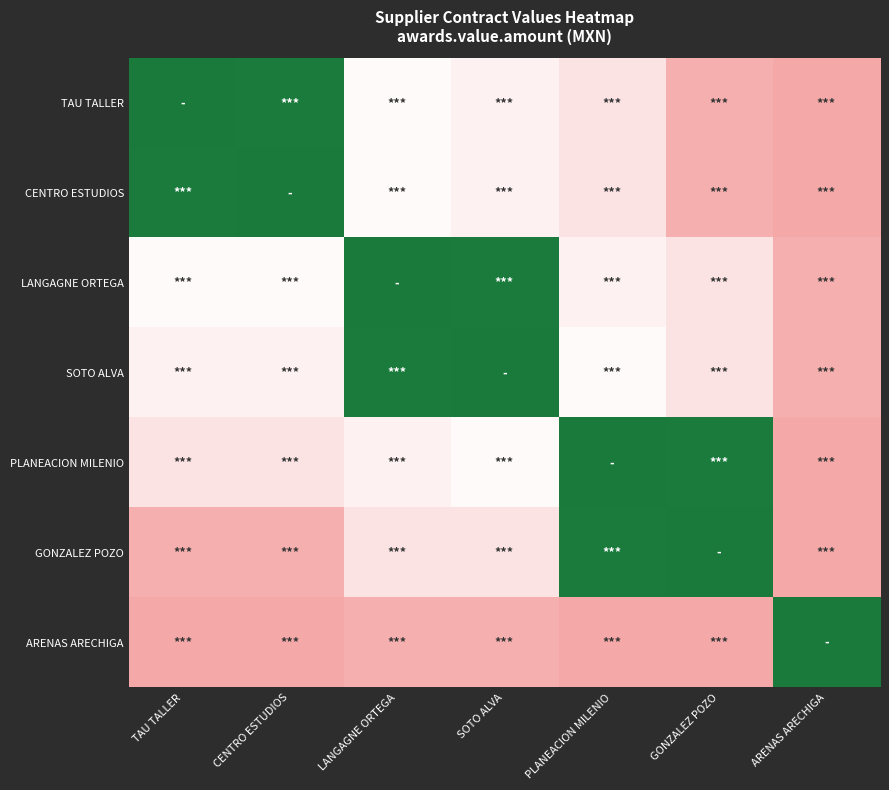

What is the total value across all series at SOTO ALVA?

4150784.6